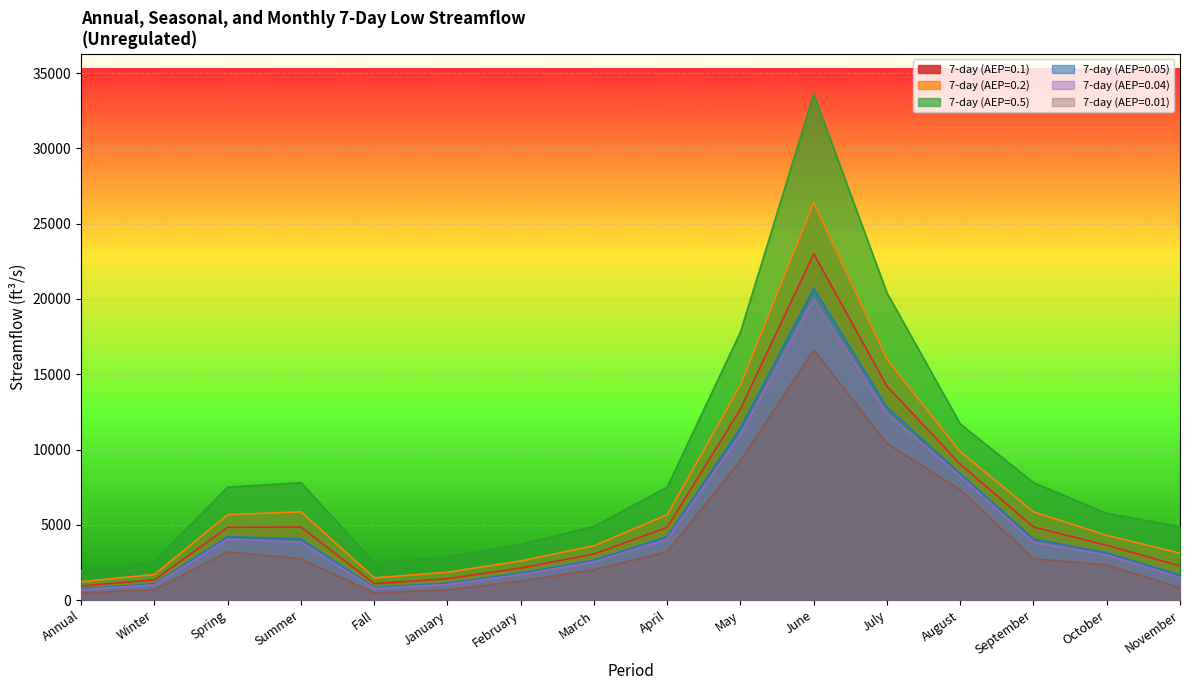

What is the value of the 7-day (AEP=0.5) point at the 7th from the left?

3700